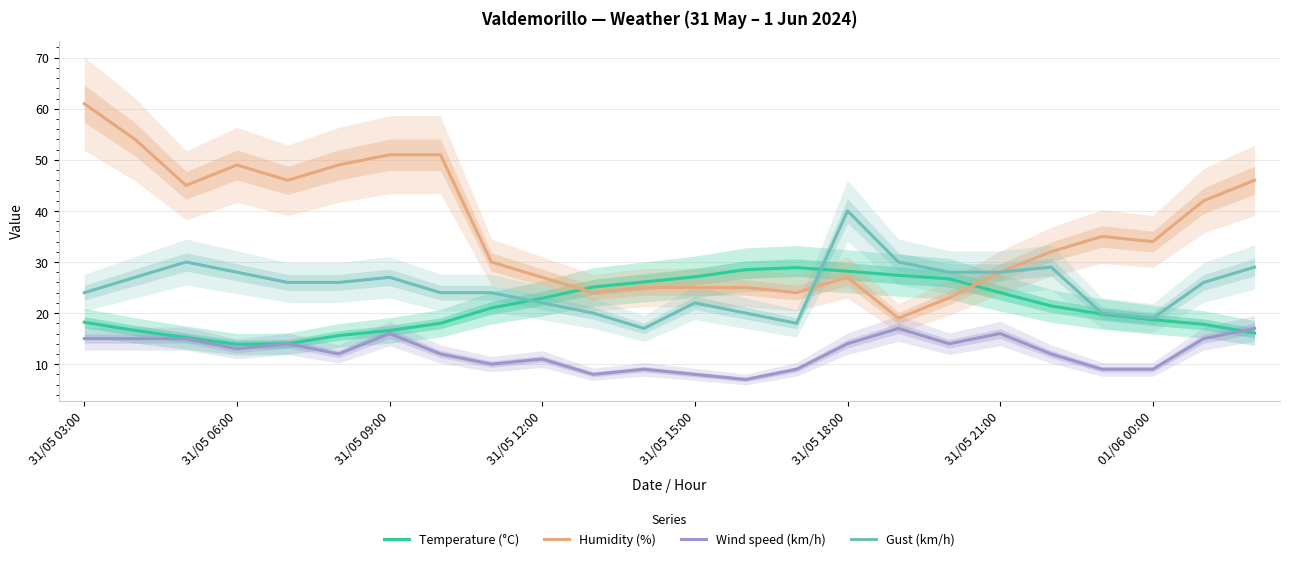

What is the sum of all Gust (km/h) values?

604.0